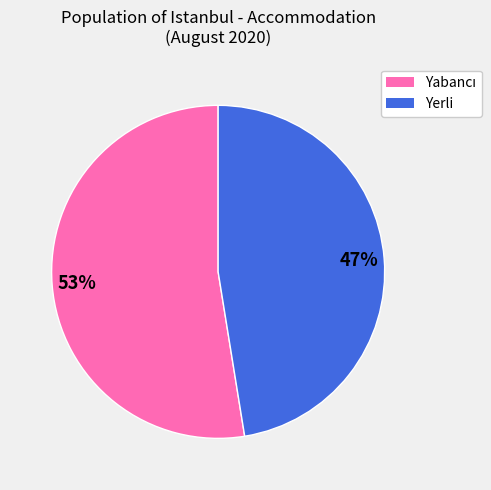

Does Yerli represent more than half of the total?

No